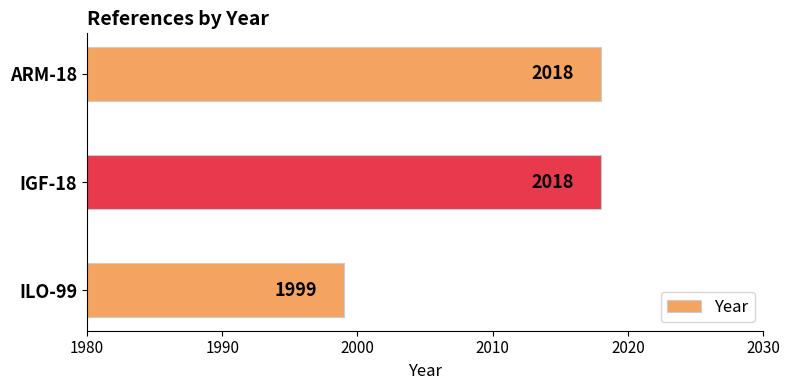

What is the label of the 3rd bar from the bottom?

ARM-18